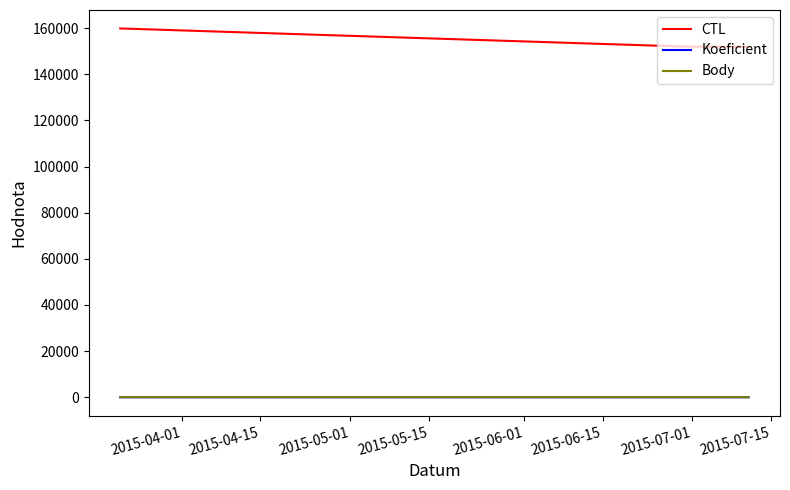

True or false: CTL has more than 1 interior local peaks.

False